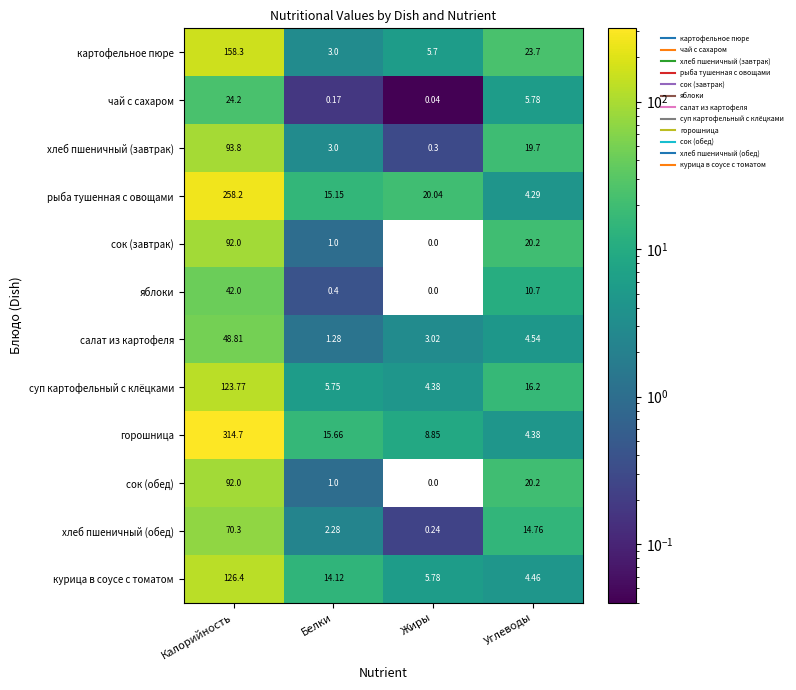

At which category does the chart reach its peak across all series?

Калорийность